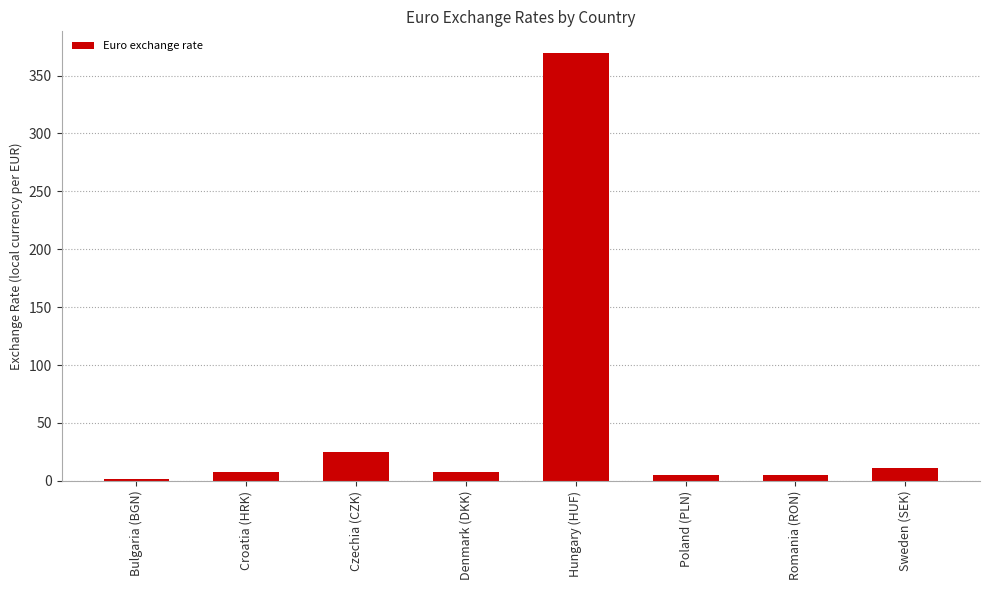

What is the sum of the values at Denmark (DKK) and Croatia (HRK)?

15.0